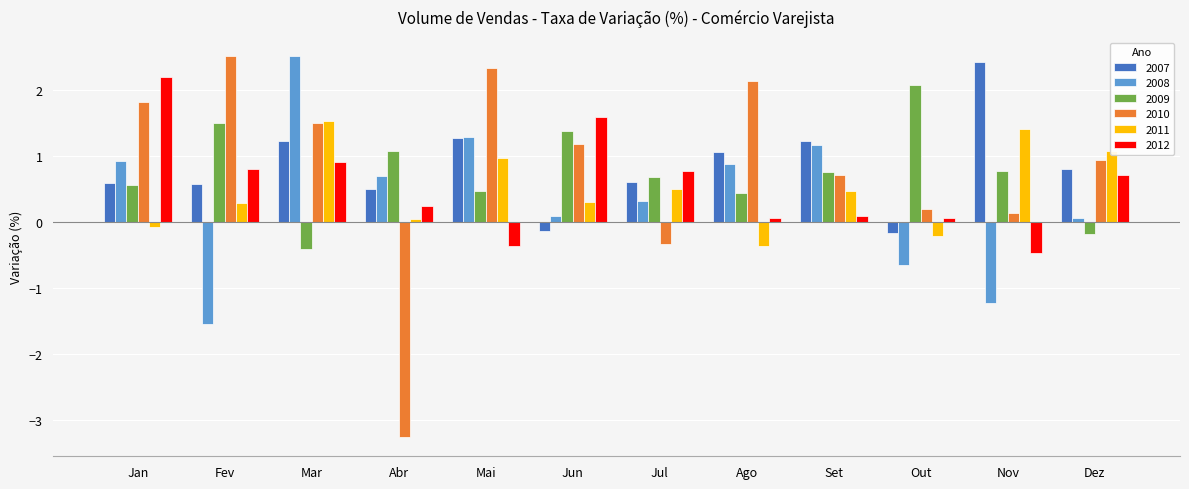

Where does the 2010 series first go above 1?

Jan